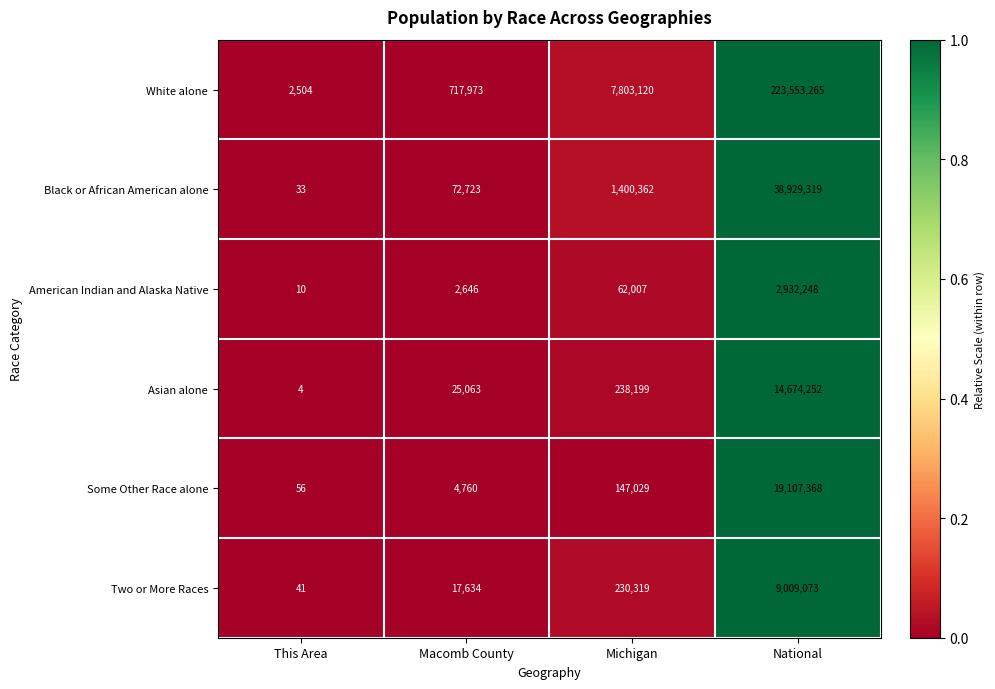

What is the difference between the highest and lowest values at This Area?

2500